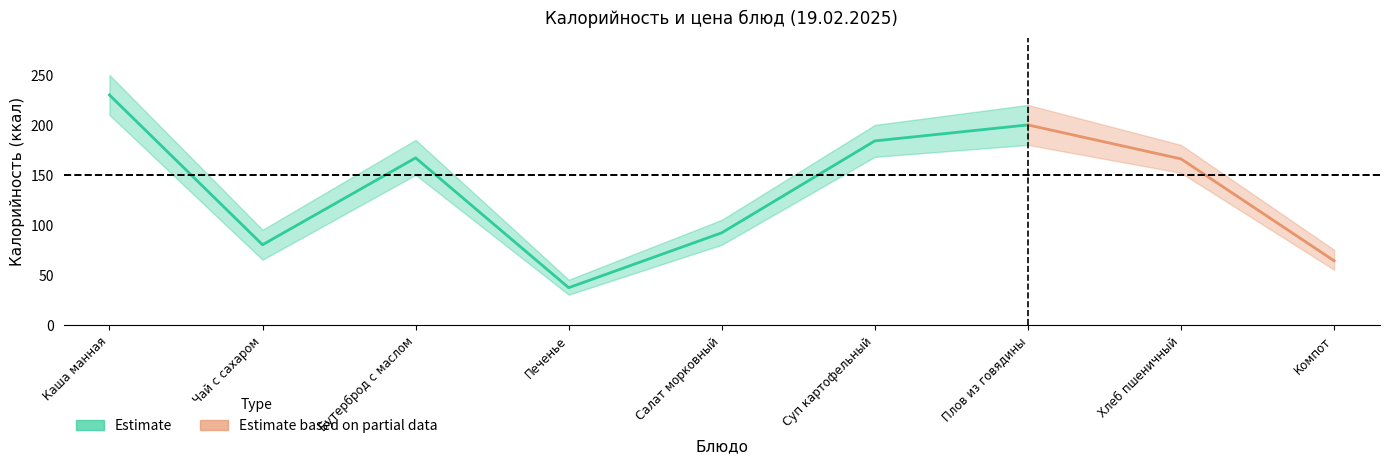

True or false: Калорийность has a value of 51.5 at Салат морковный.

False